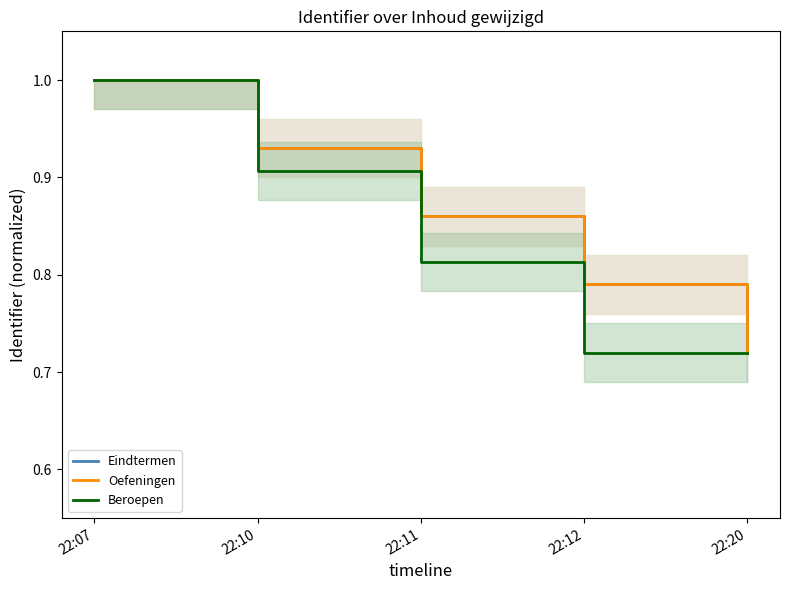

What is the value of the Oefeningen point at the 3rd from the left?

0.9